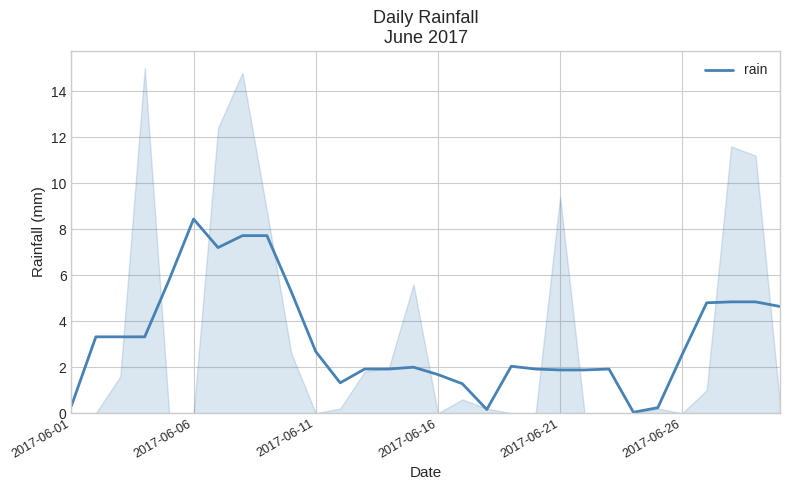

Reading right to left, transcribe all the data shown in this chart.

4.6	4.8	4.8	4.8	2.6	0.2	0.0	1.9	1.9	1.9	1.9	2.0	0.2	1.3	1.7	2.0	1.9	1.9	1.3	2.7	5.3	7.7	7.7	7.2	8.4	5.8	3.3	3.3	3.3	0.3